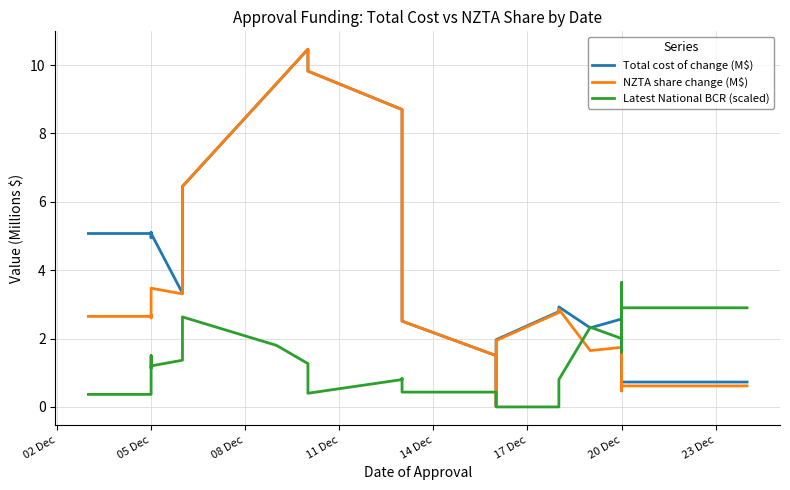

Reading left to right, transcribe all the data shown in this chart.

Total cost of change (M$): 5.1	5.1	5.1	5.1	5.0	5.1	3.3	6.5	9.5	10.5	9.8	8.7	6.7	3.5	2.5	1.5	1.2	0.0	1.9	2.0	2.8	2.9	2.9	2.3	2.6	2.7	2.6	2.6	1.6	1.4	0.5	0.5	0.7	0.5	0.6	0.6	0.9	0.7	0.7	0.7
NZTA share change (M$): 2.6	2.6	2.6	2.7	2.6	3.5	3.3	6.5	9.5	10.5	9.8	8.7	6.7	3.5	2.5	1.5	1.2	0.0	1.8	1.9	2.8	2.8	2.9	1.6	1.7	1.4	1.4	1.3	1.0	0.9	0.5	0.5	0.7	0.5	0.6	0.6	0.8	0.6	0.6	0.6
Latest National BCR (scaled): 0.4	0.4	1.1	1.5	1.1	1.2	1.4	2.6	1.8	1.3	0.4	0.8	0.8	0.8	0.4	0.4	0.0	0.0	0.0	0.0	0.0	0.8	0.8	2.3	2.0	2.8	2.1	2.4	1.6	2.3	1.9	3.4	2.4	3.6	2.7	3.6	3.6	3.6	2.9	2.9